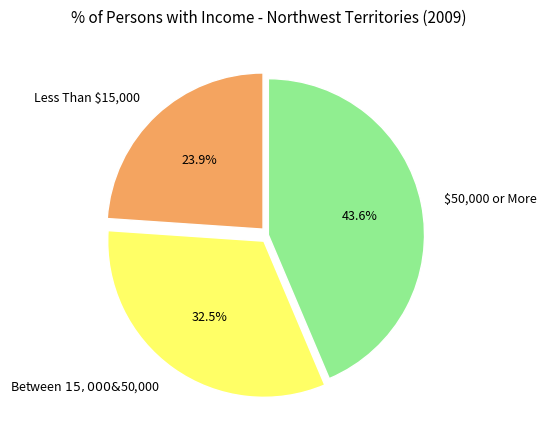

Does any single category account for the majority?

No